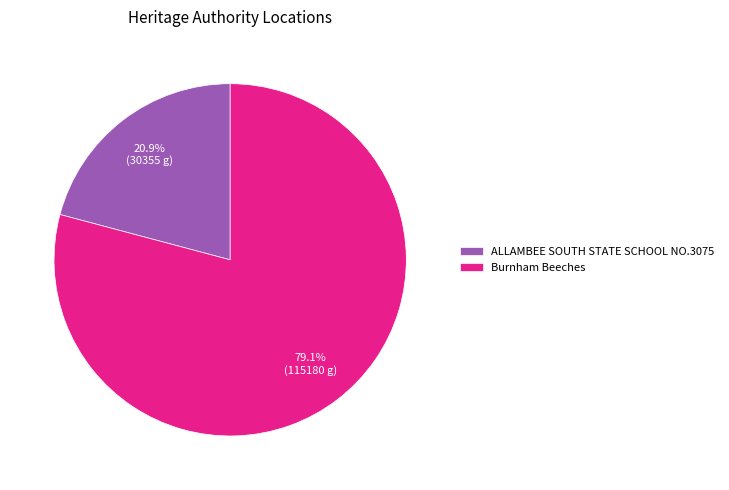

Is the sum of Burnham Beeches and ALLAMBEE SOUTH STATE SCHOOL NO.3075 greater than half?

Yes